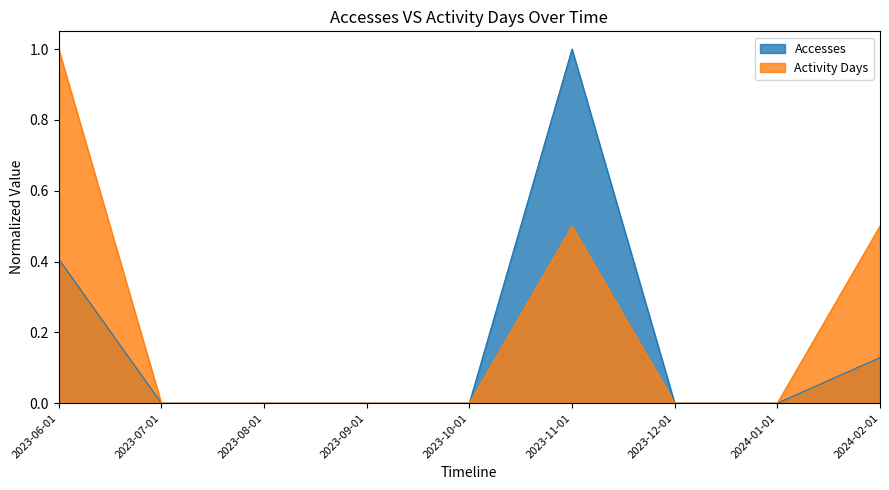

At how many categories does at least one series exceed 0?

3